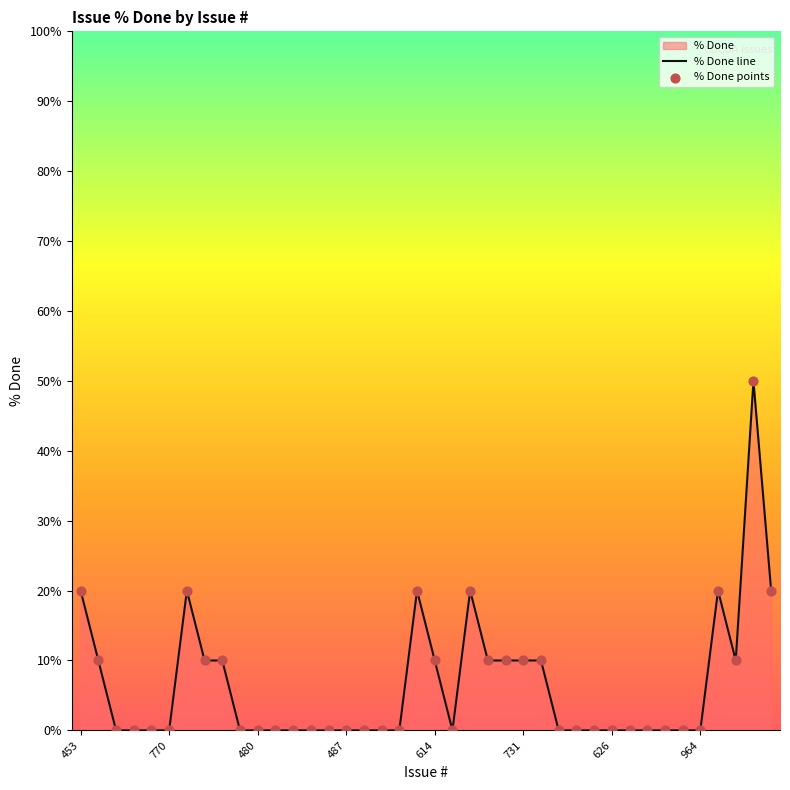

Which series has the largest total across all categories?

% Done line